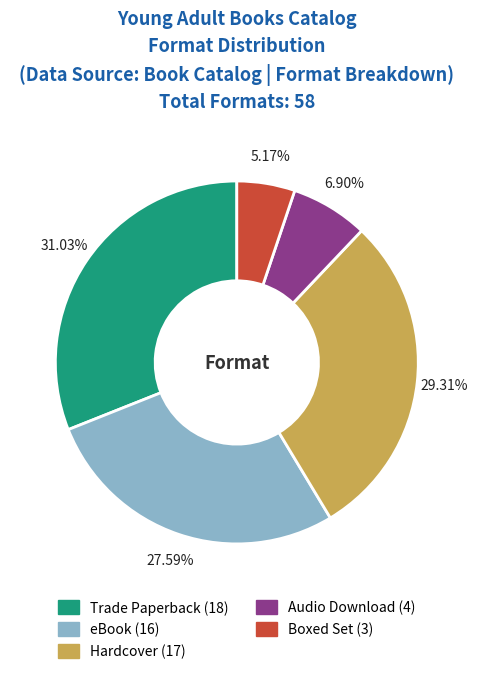

Count the number of slices in the pie.

5